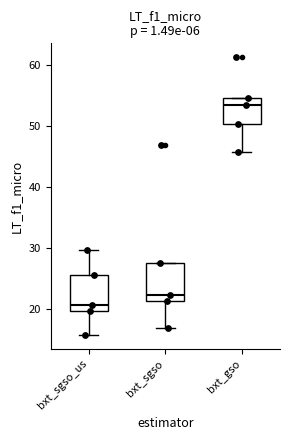

Reading left to right, read every box against the y-axis: the position of its median line, the range the box covers, and the ends of its whiskers. The values are not printed on the chart, so give them approximately, as read against the axis.

bxt_sgso_us: median 21, box 20 to 26, whiskers 16 to 30
bxt_sgso: median 22, box 21 to 28, whiskers 17 to 28
bxt_gso: median 53, box 50 to 55, whiskers 46 to 55